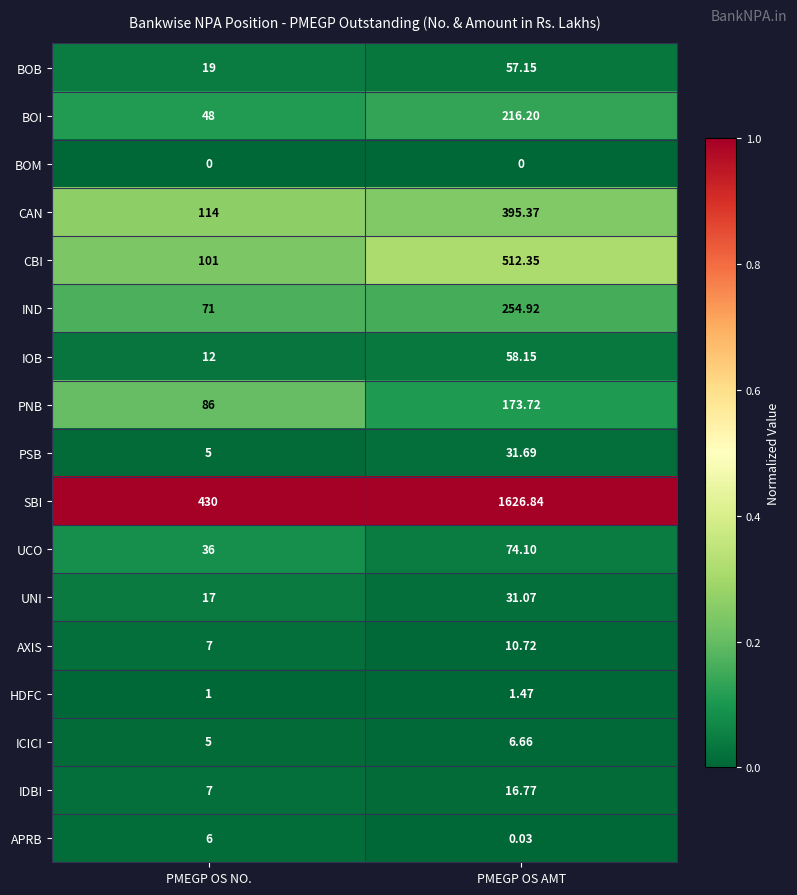

Which series changed the most between PMEGP OS NO. and PMEGP OS AMT?

SBI